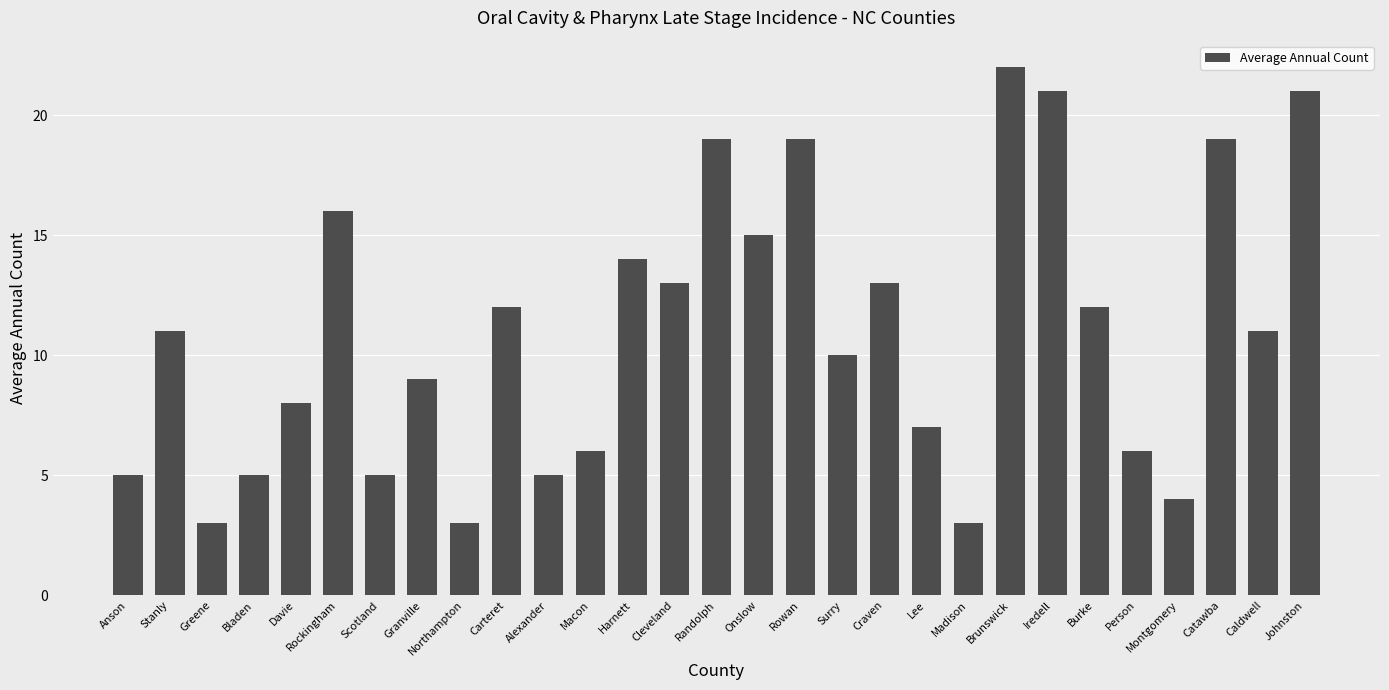

Does the chart contain any negative values?

No